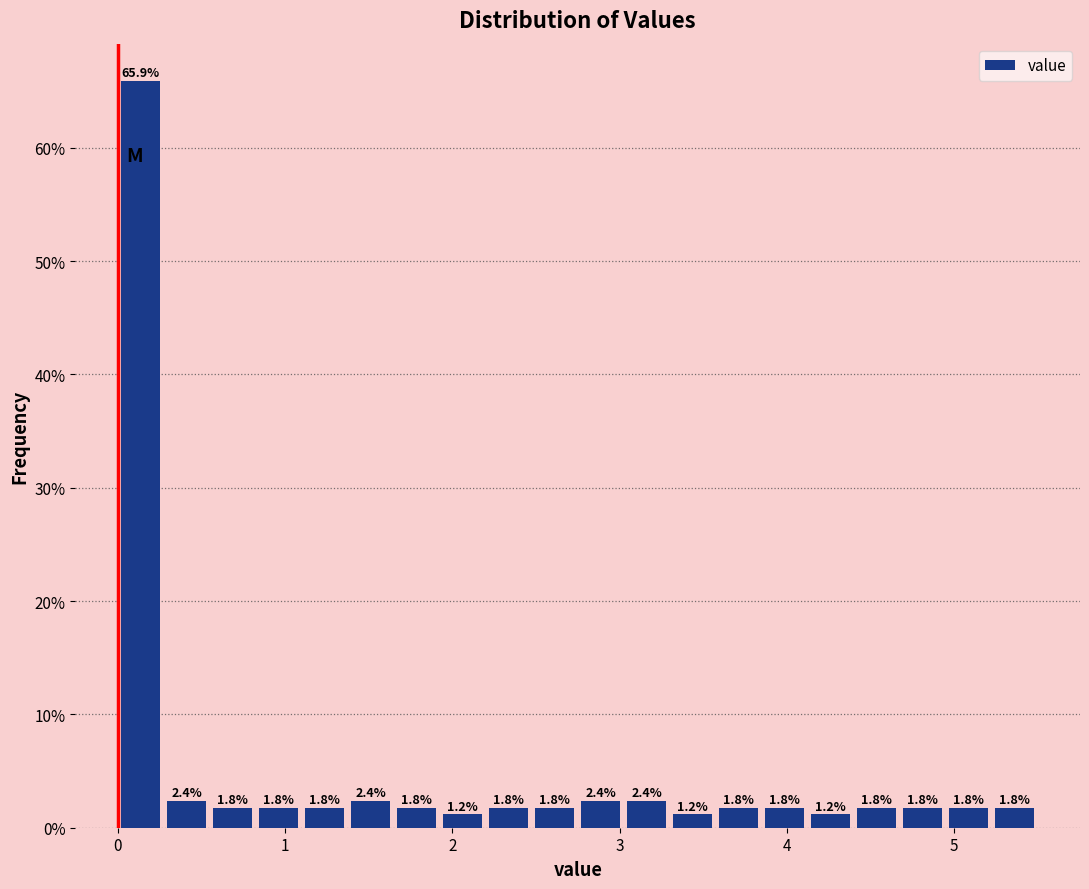

Around what value on the x-axis is the tallest bar? Give the approximate position of its centre, as read against the axis.

0.1